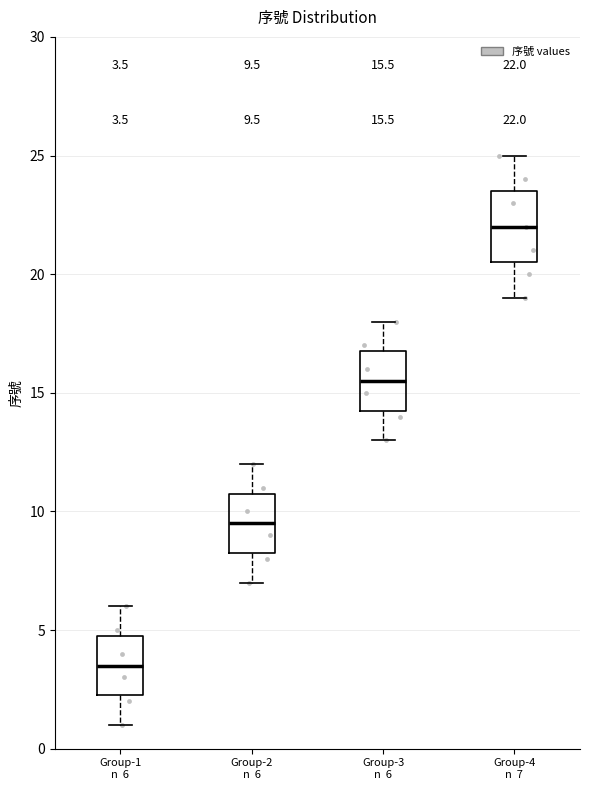

Which box's median line is the lowest?

Group-1 n 6